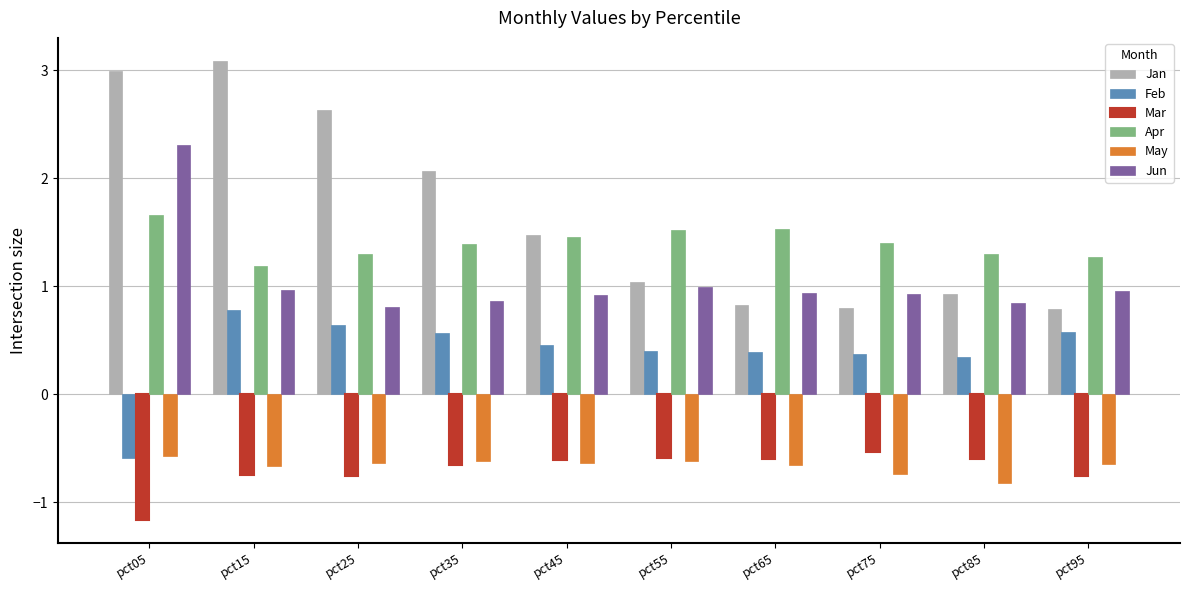

What is the difference between the maximum and minimum values in the Jan series?

2.3